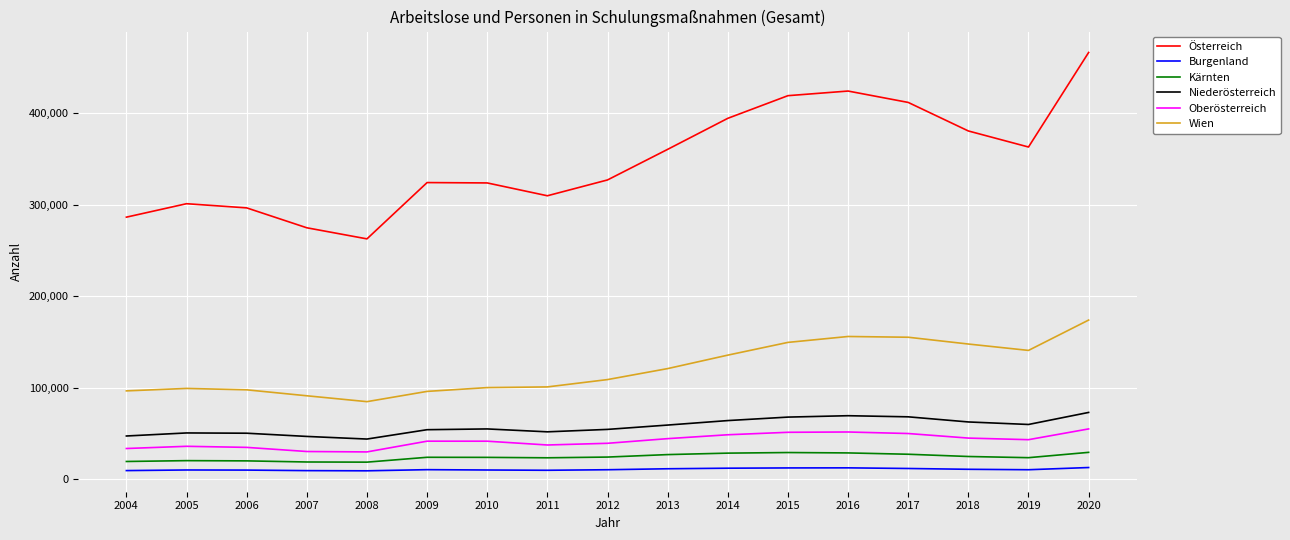

The value of Niederösterreich at 2007 is 46588. True or false?

True